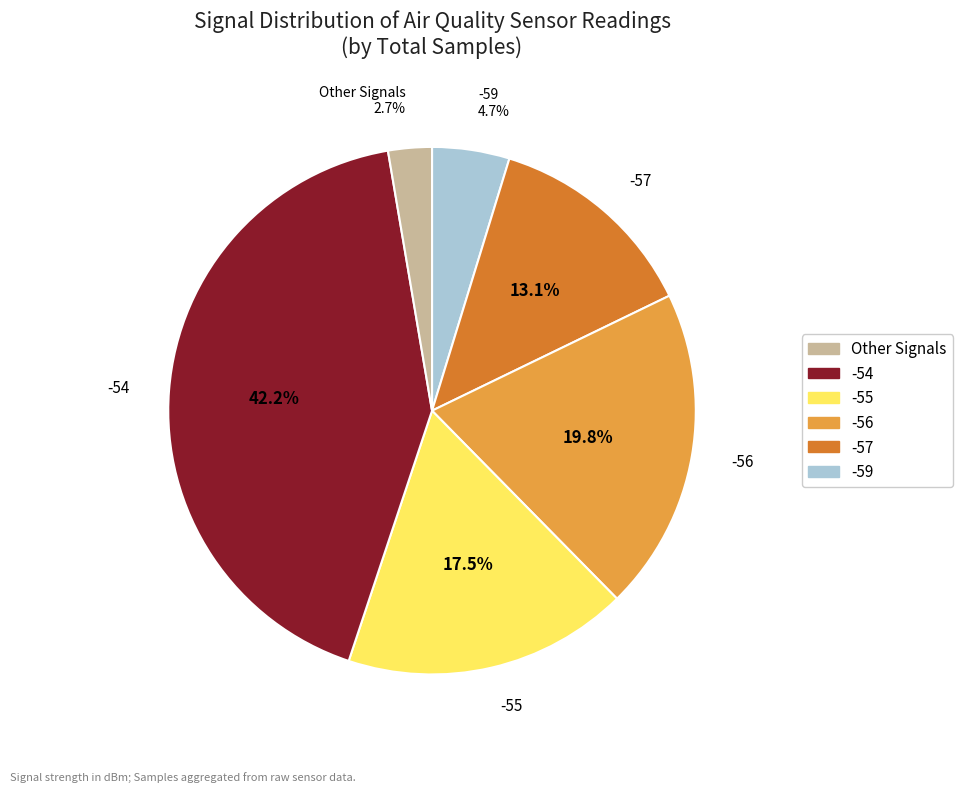

Is there a majority slice in this chart?

No